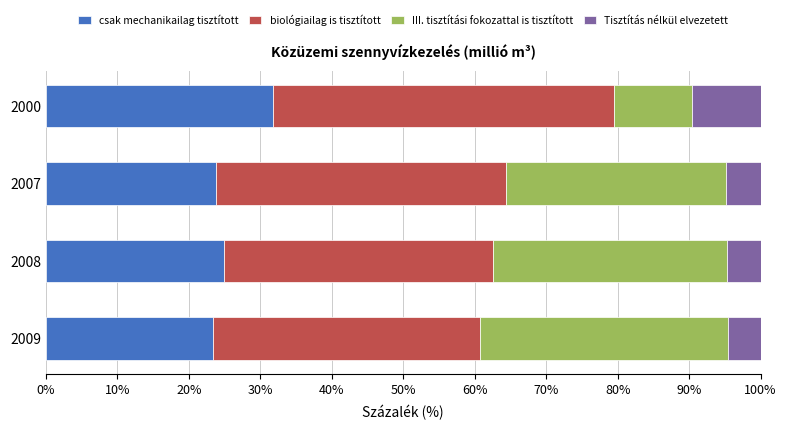

At which label does csak mechanikailag tisztított reach its peak?

2000